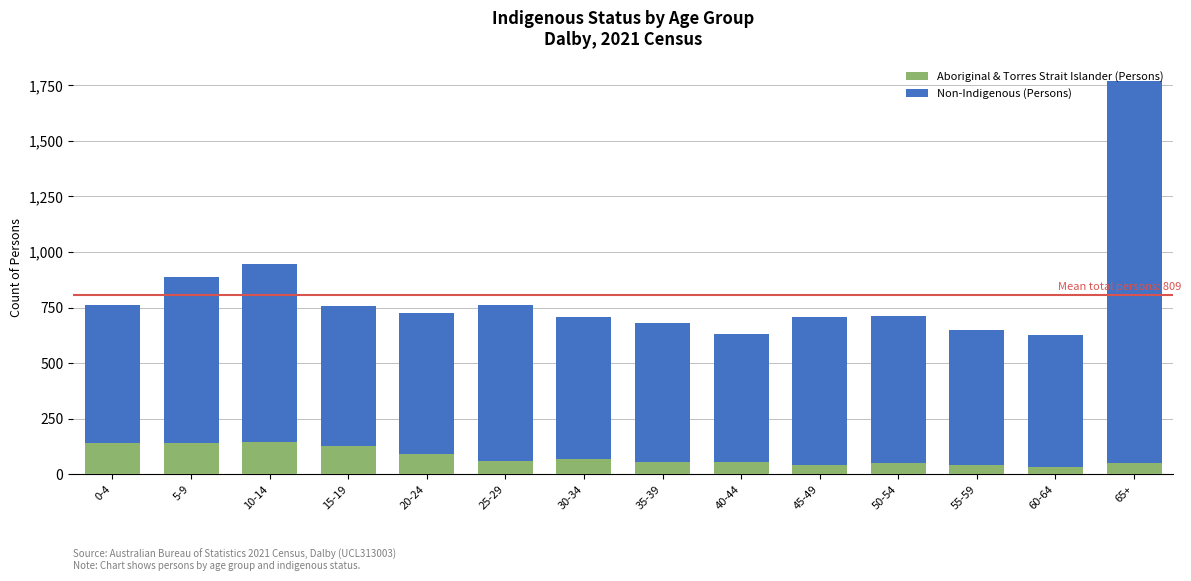

The value of Aboriginal & Torres Strait Islander (Persons) at 55-59 is 43. True or false?

True